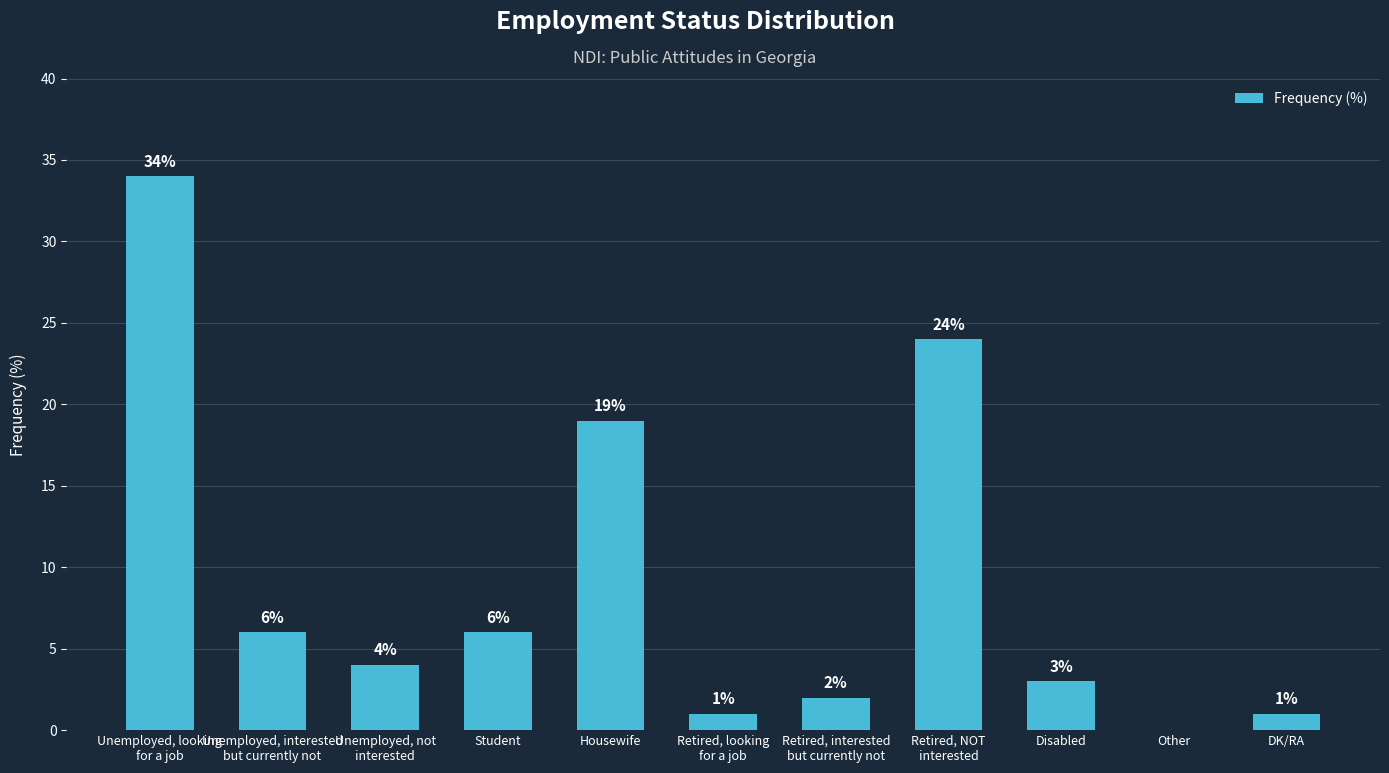

What is the greatest value displayed?

34